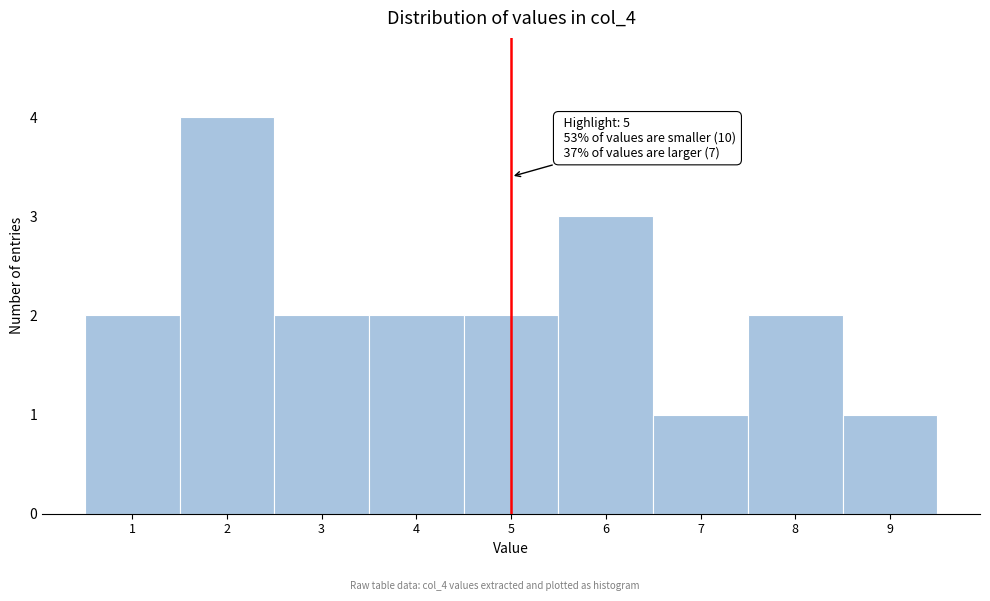

Over which range of the x-axis is the bar tallest?

1.5 to 2.5